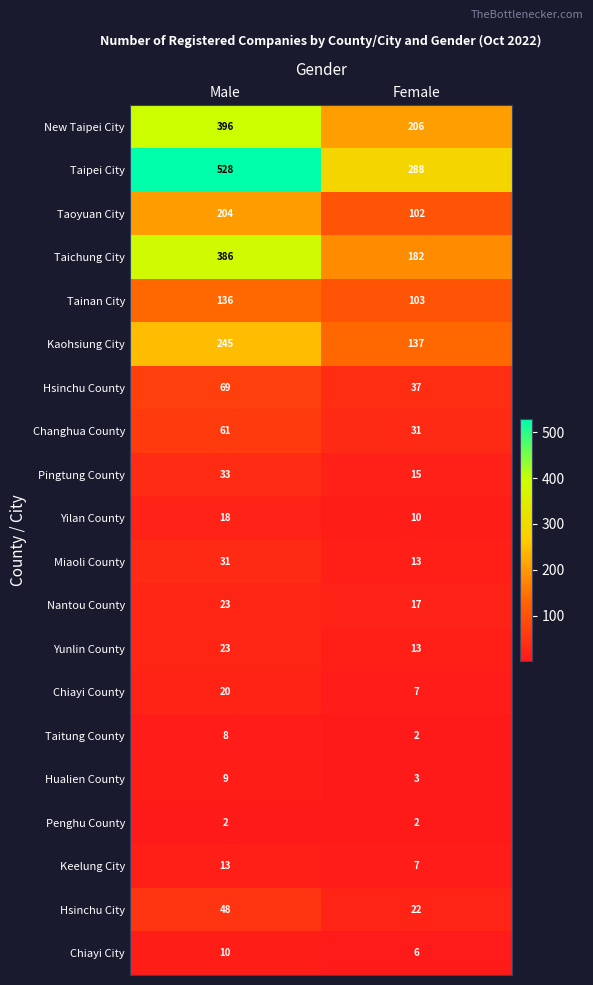

Read the Taoyuan City value at Male.

204